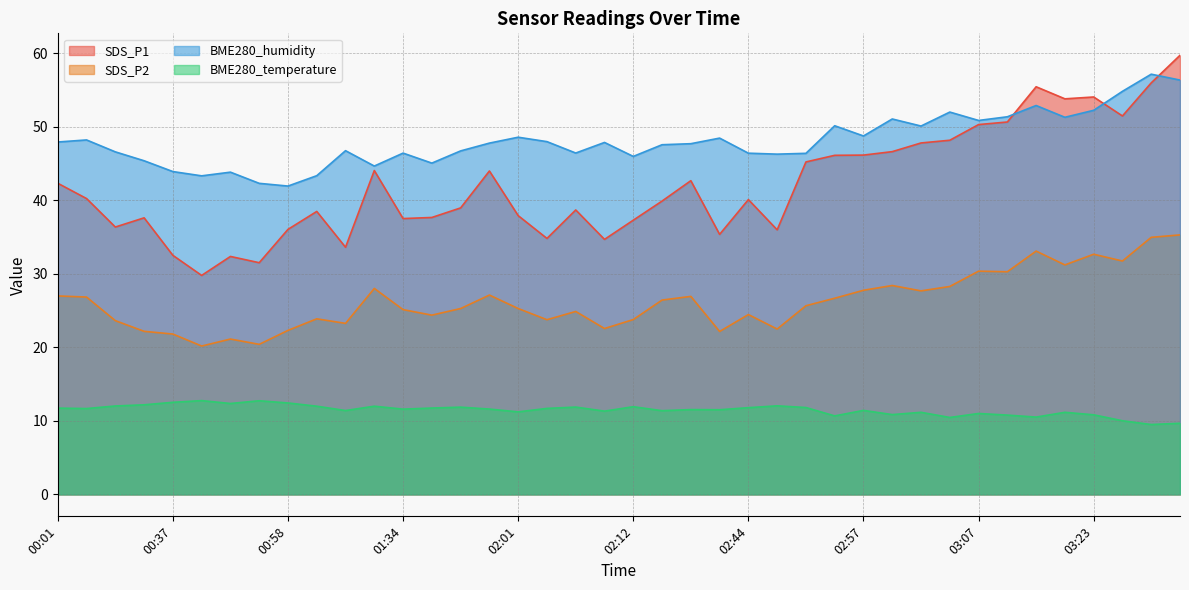

True or false: SDS_P1 has a value of 36.6 at 03:42.

False